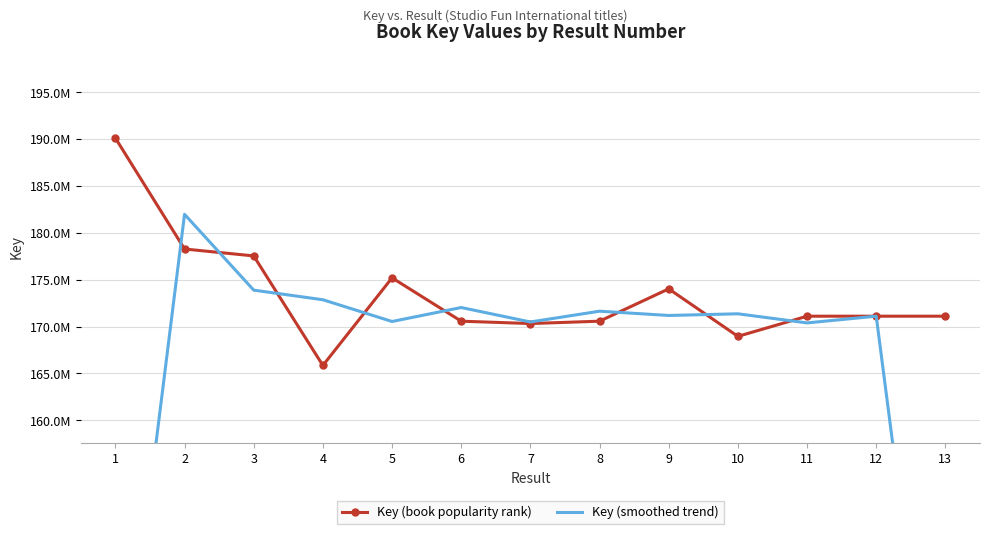

What is the smallest value displayed?

114069971.3